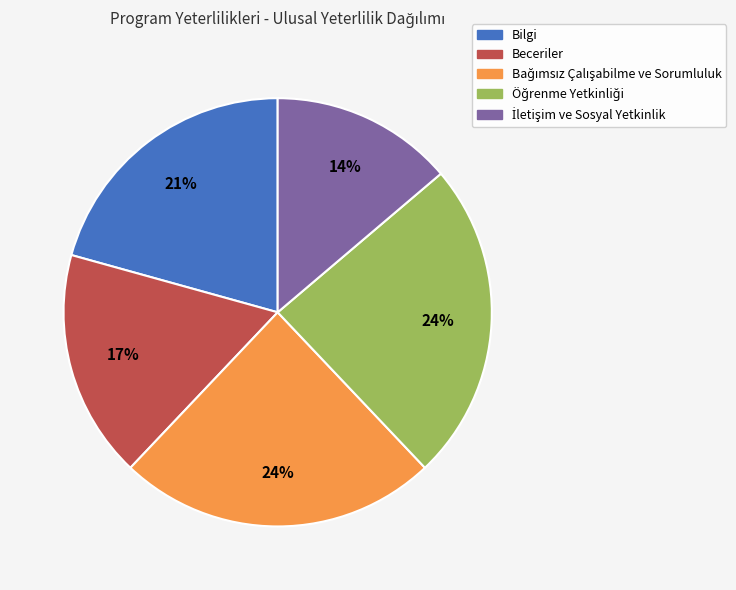

Count the number of slices in the pie.

5